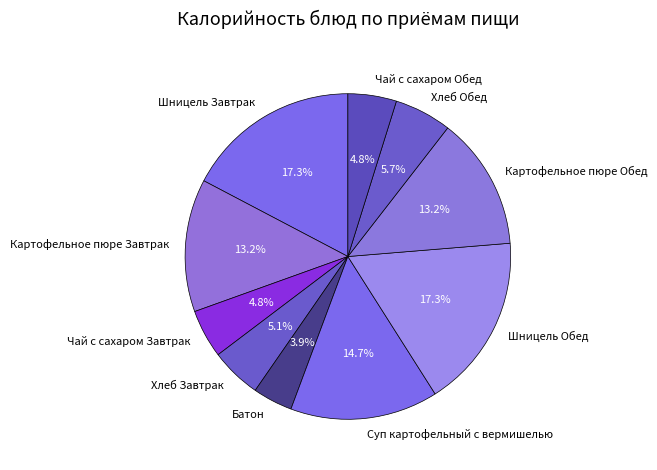

Does Хлеб Обед account for over 50% of the chart?

No